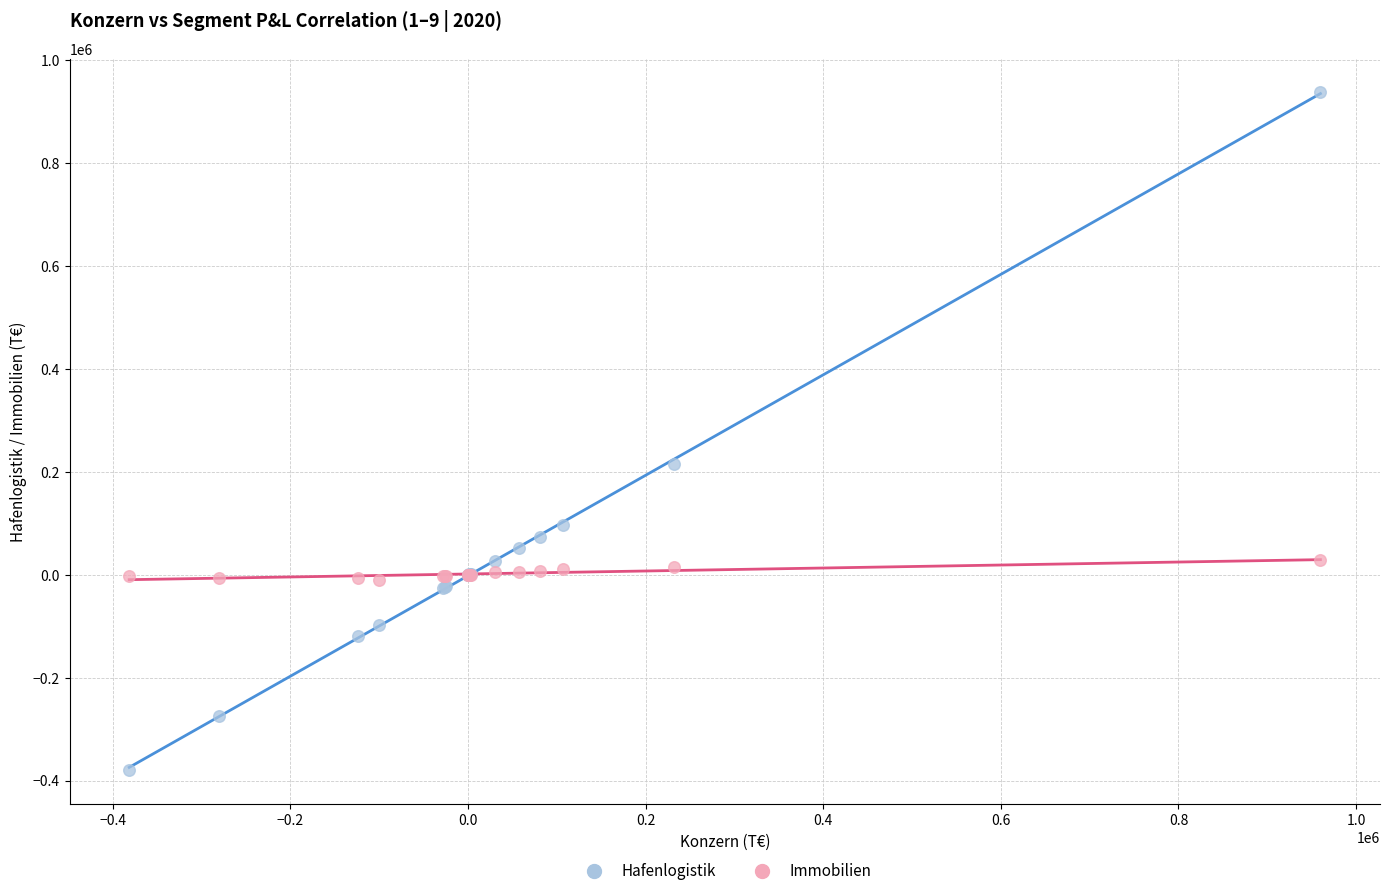

What is the X range (max minus min) for the scatter plot?

1341474